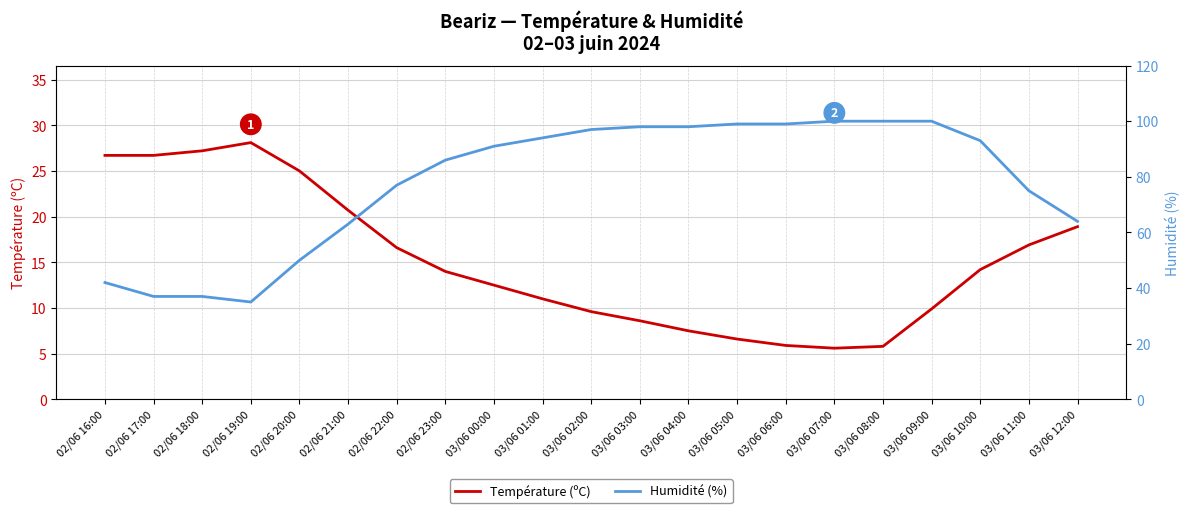

Which series has the largest total across all categories?

Humidité (%)